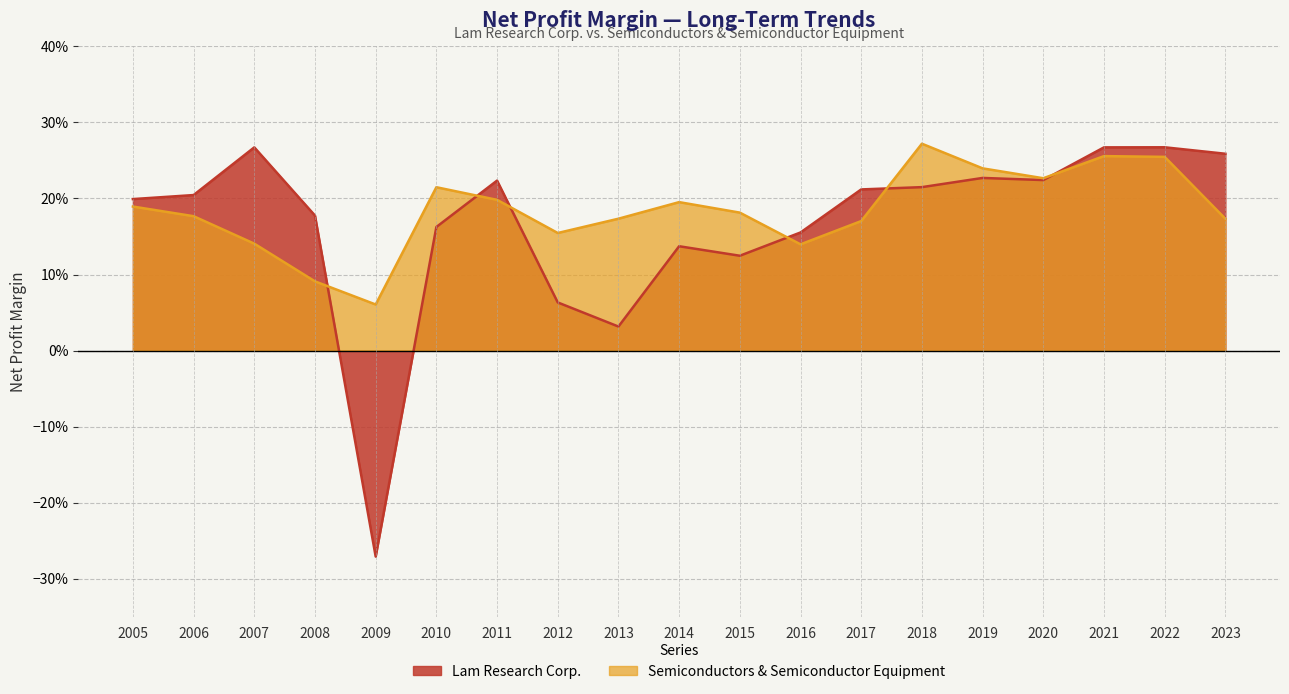

Which series has the largest range (max minus min)?

Lam Research Corp.